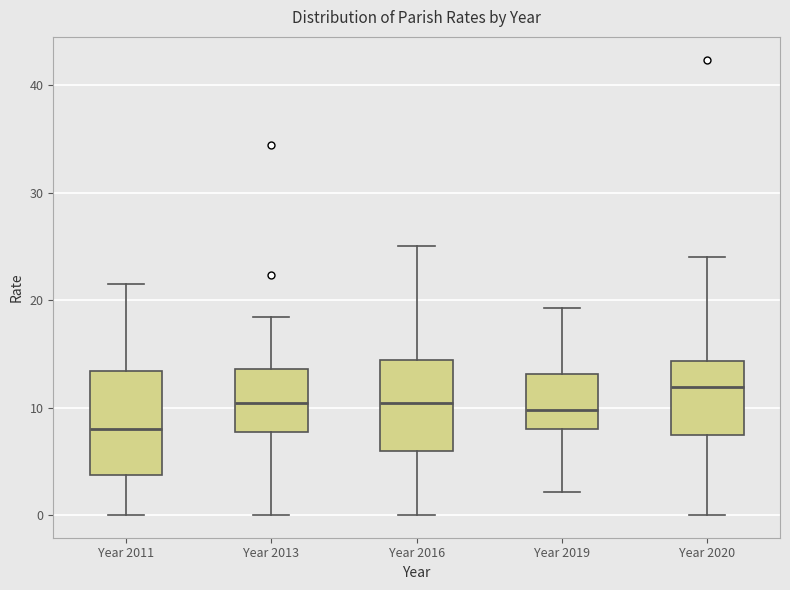

Reading left to right, transcribe this box plot: for each box, give where its median line is, the range the box spans, and where its two whiskers end, as read against the y-axis. The values are not printed on the chart, so give them approximately, as read against the axis.

Year 2011: median 8, box 4 to 13, whiskers 0 to 22
Year 2013: median 10, box 8 to 14, whiskers 0 to 18
Year 2016: median 10, box 6 to 14, whiskers 0 to 25
Year 2019: median 10, box 8 to 13, whiskers 2 to 19
Year 2020: median 12, box 7 to 14, whiskers 0 to 24